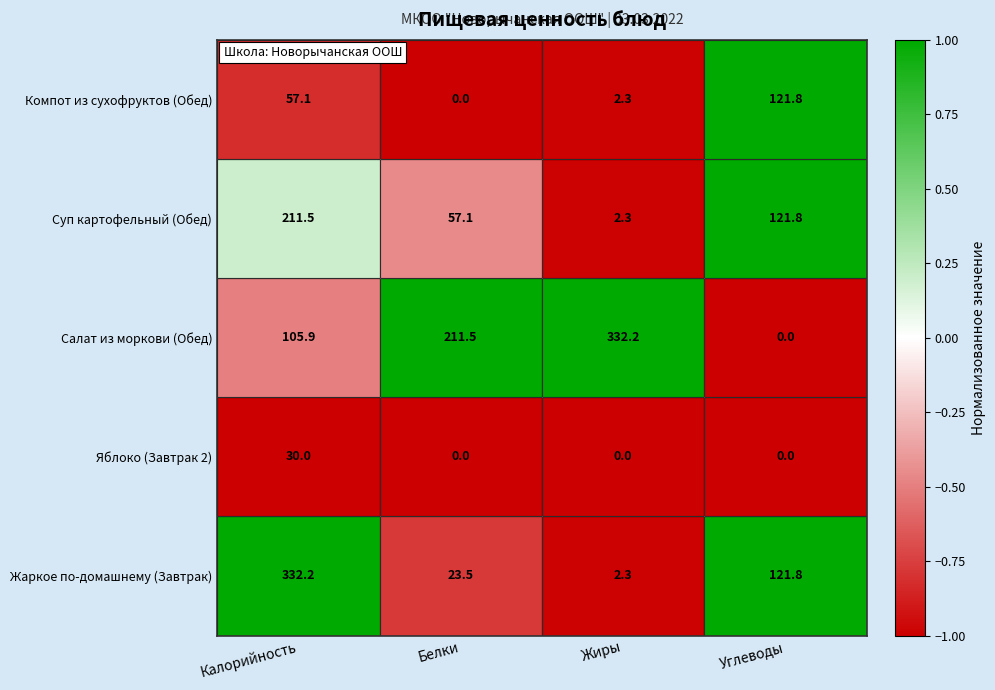

The value of Яблоко (Завтрак 2) at Калорийность is 30.0. True or false?

True